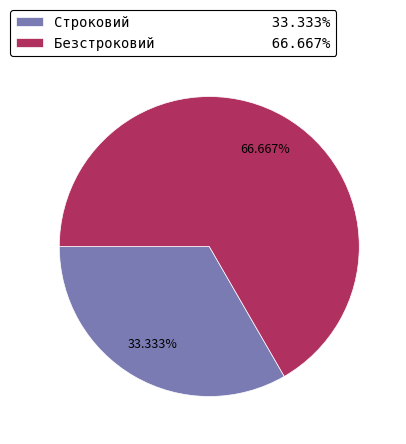

To the nearest percent, what is the difference between the largest and smallest slice percentages?

33%